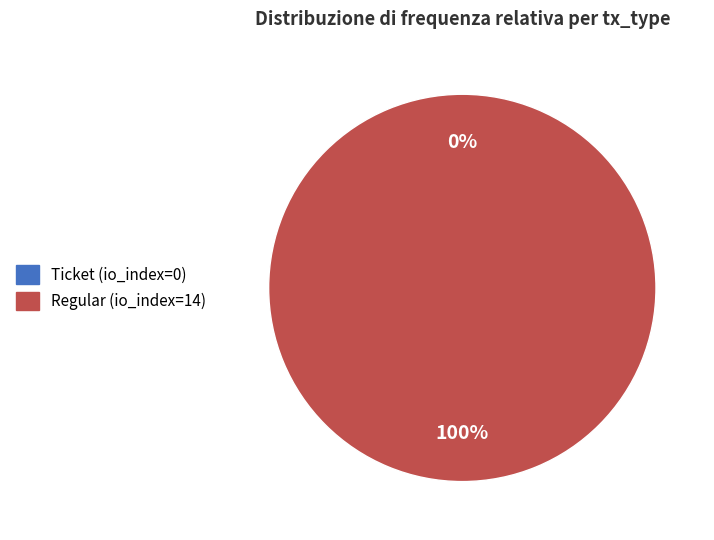

Between Ticket (io_index=0) and Regular (io_index=14), which is larger?

Regular (io_index=14)